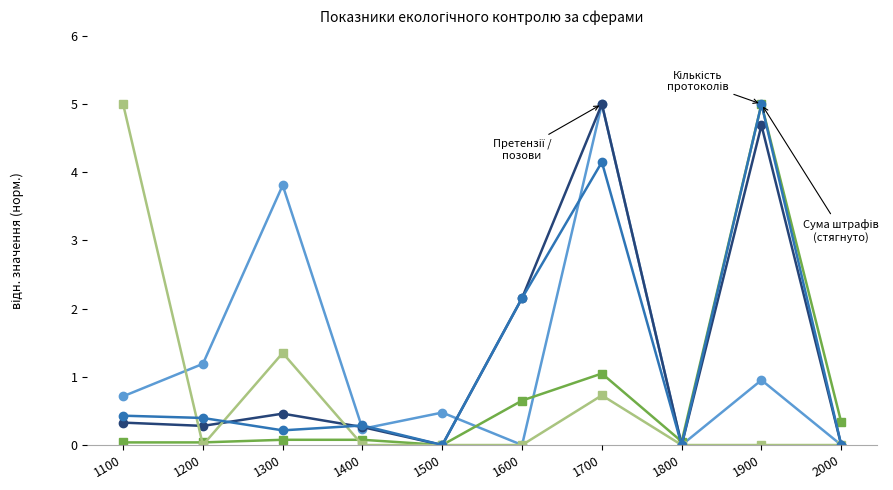

What is the difference between the highest and lowest values at 1600?

2.2